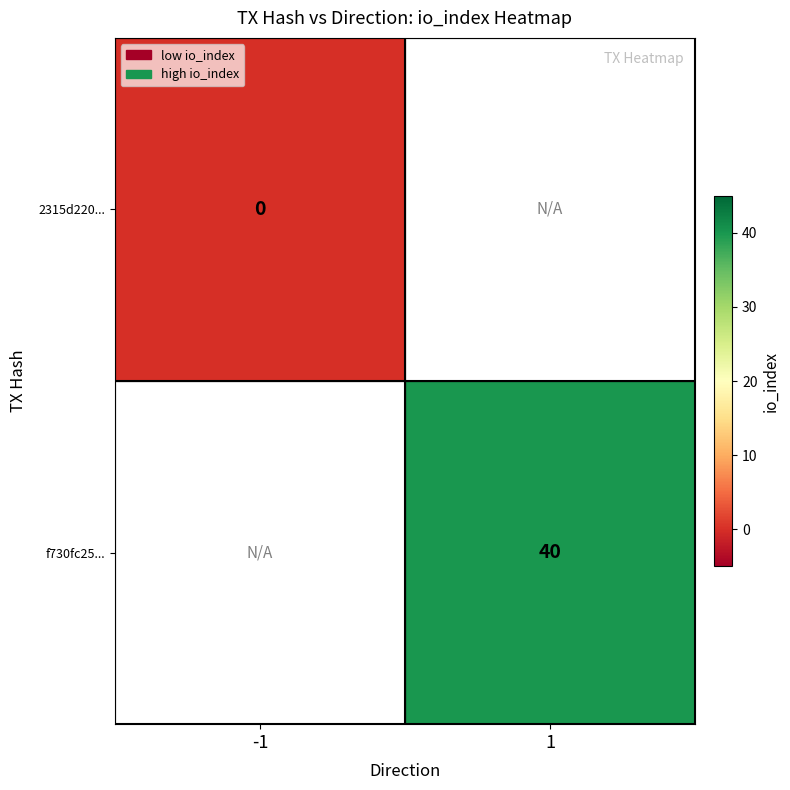

Is it true that f730fc25... equals 40 at 1?

True